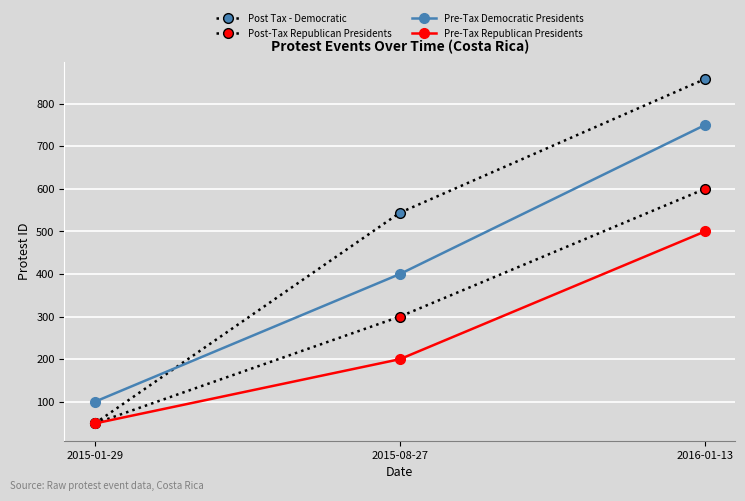

How many lines are shown in the chart?

4